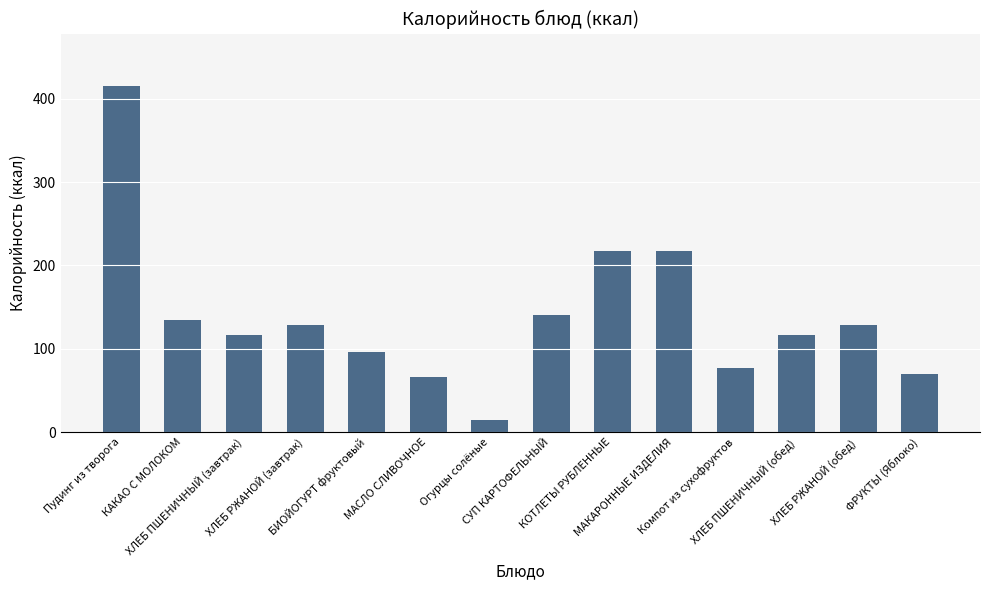

How many data points does each series have?

14